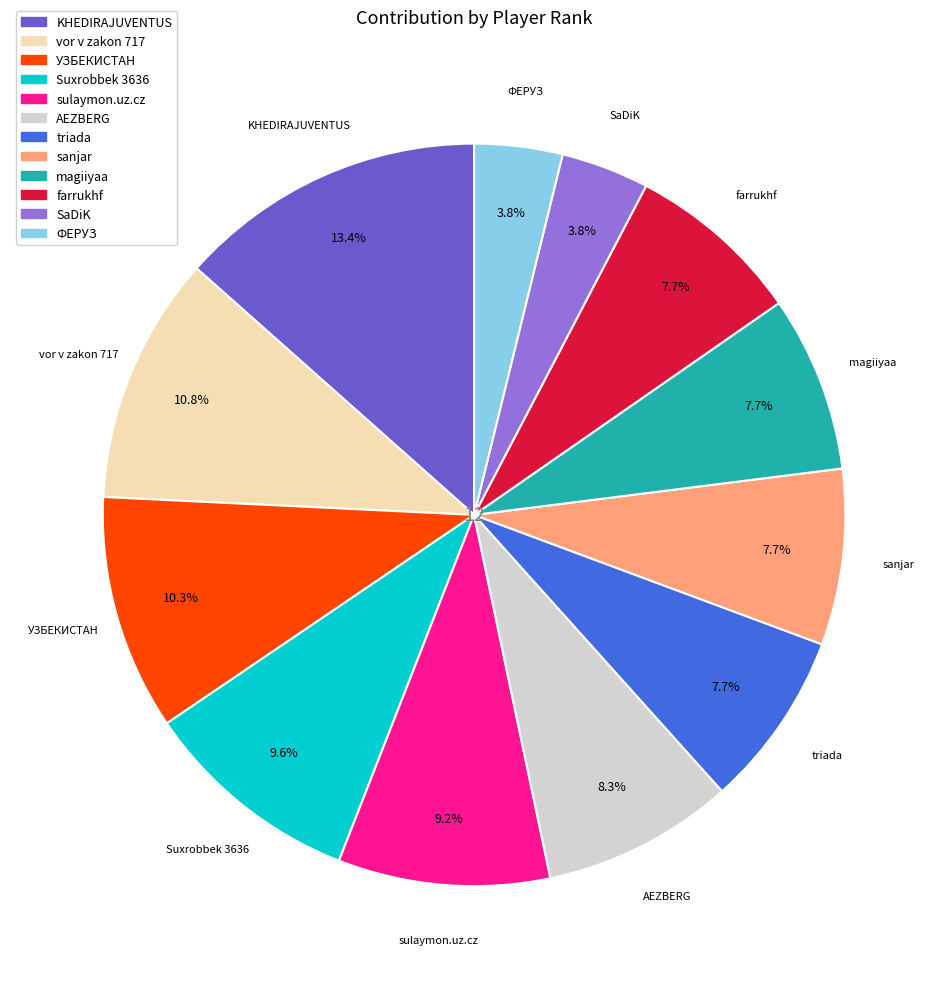

Is there a majority slice in this chart?

No